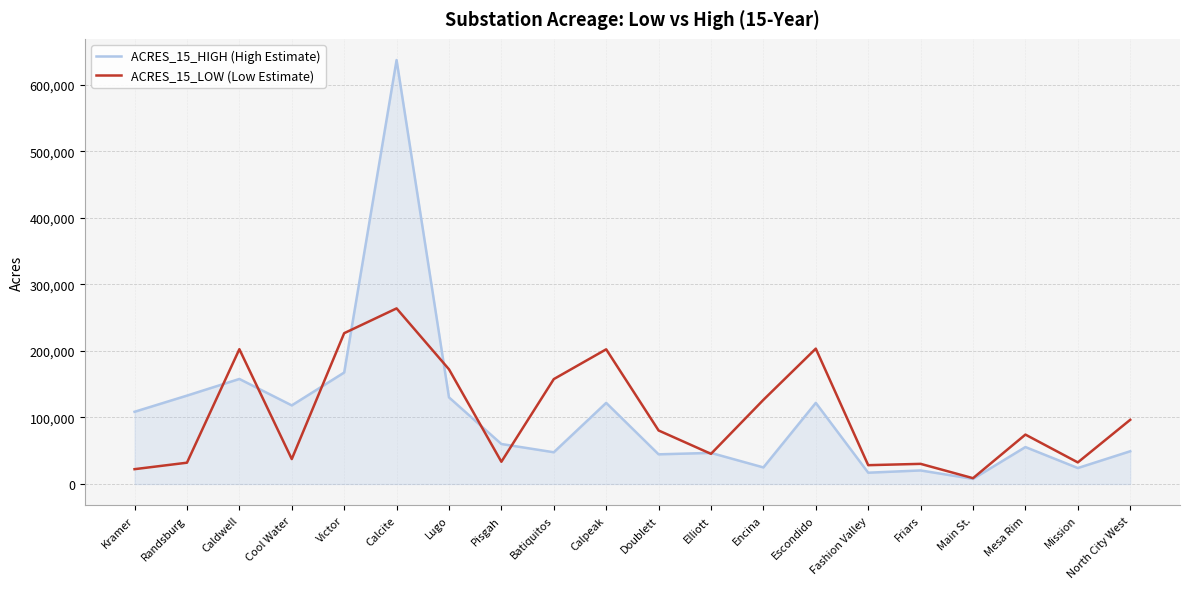

Where is the first local minimum for ACRES_15_HIGH (High Estimate)?

Cool Water